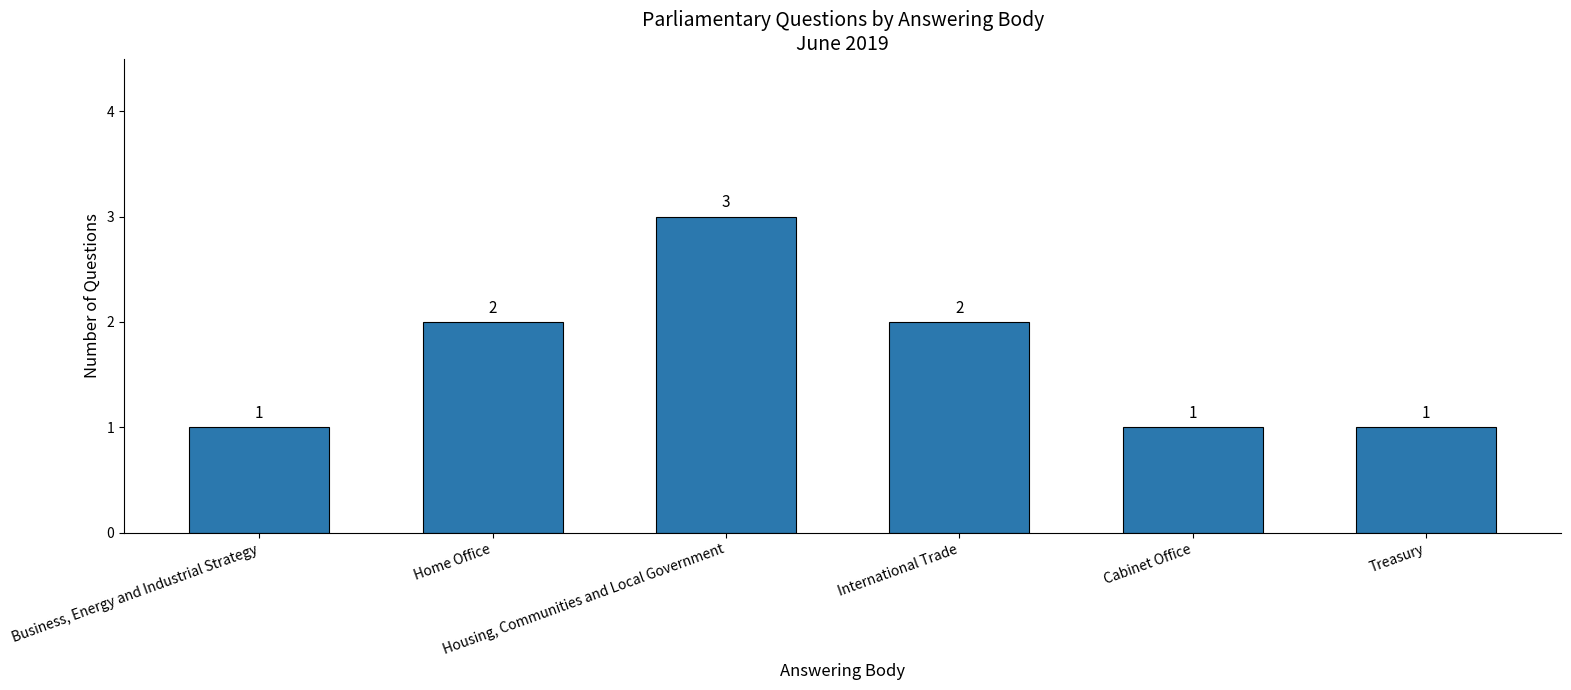

What is the greatest value displayed?

3